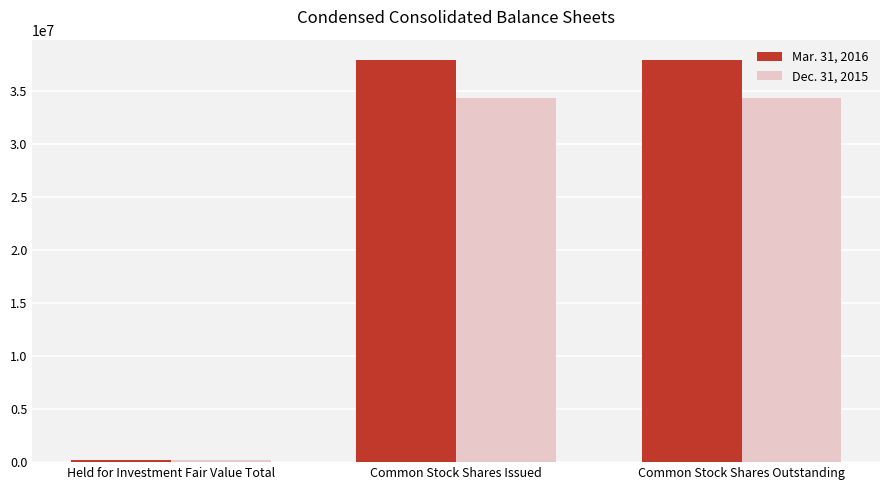

What is the label of the 1st bar from the left?

Held for Investment Fair Value Total